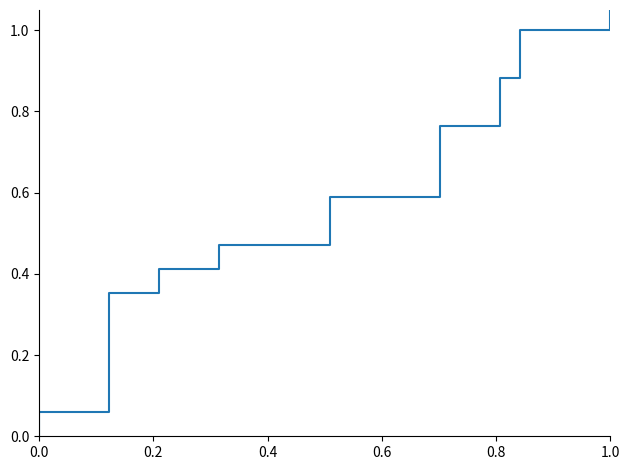

The chart shows a value of 0.5 at 15. True or false?

False